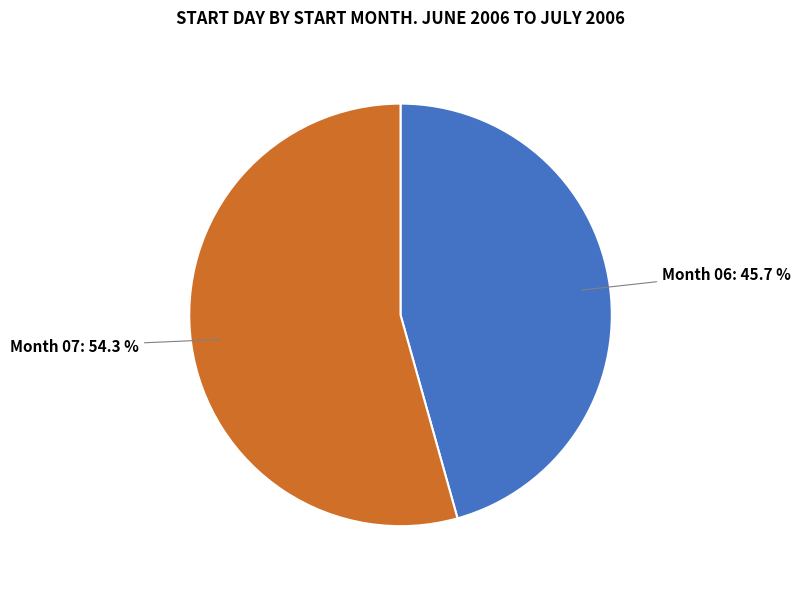

How many segments does this pie chart have?

2